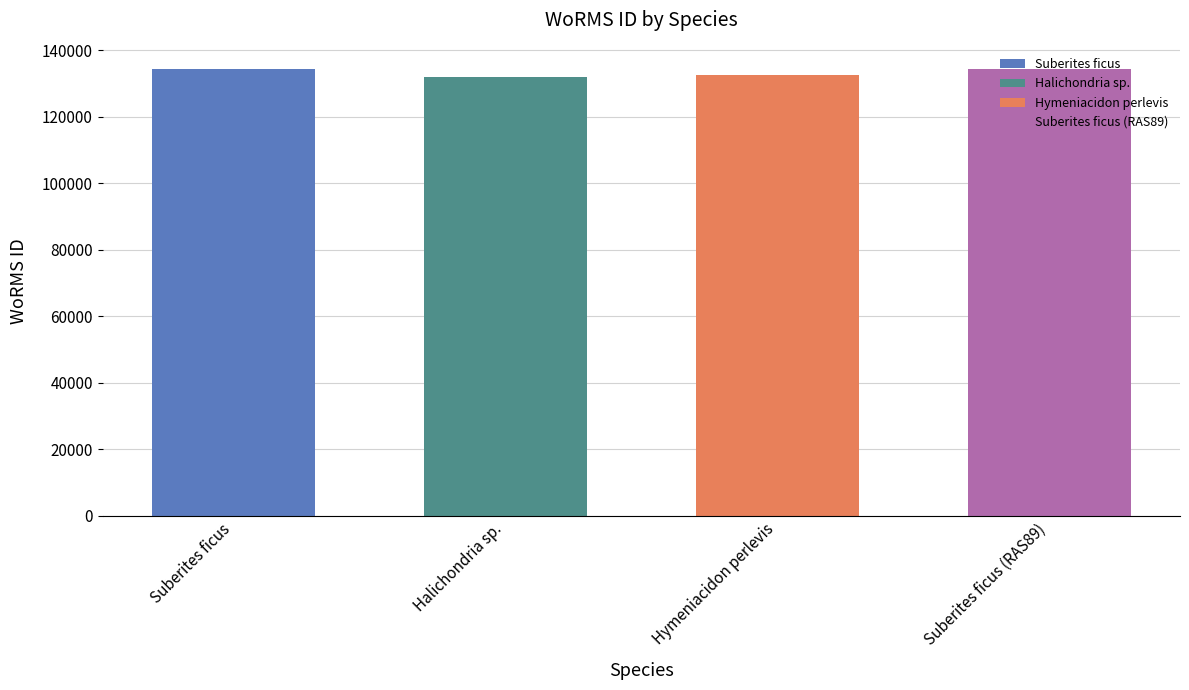

Reading left to right, transcribe all the data shown in this chart.

134285	131807	132663	134285